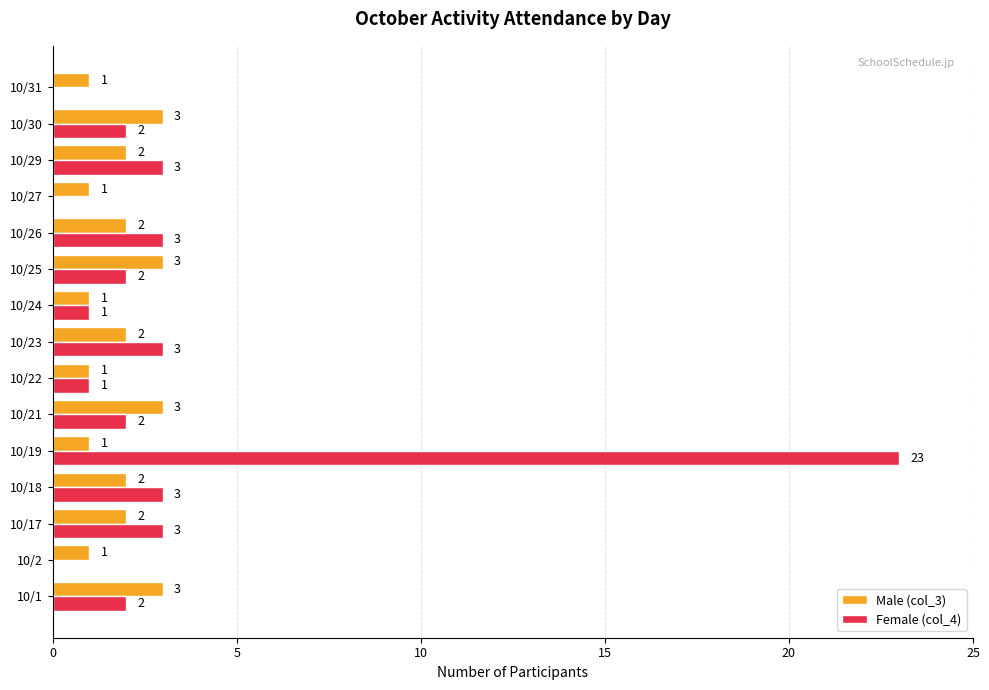

Which series has the largest total across all categories?

Female (col_4)